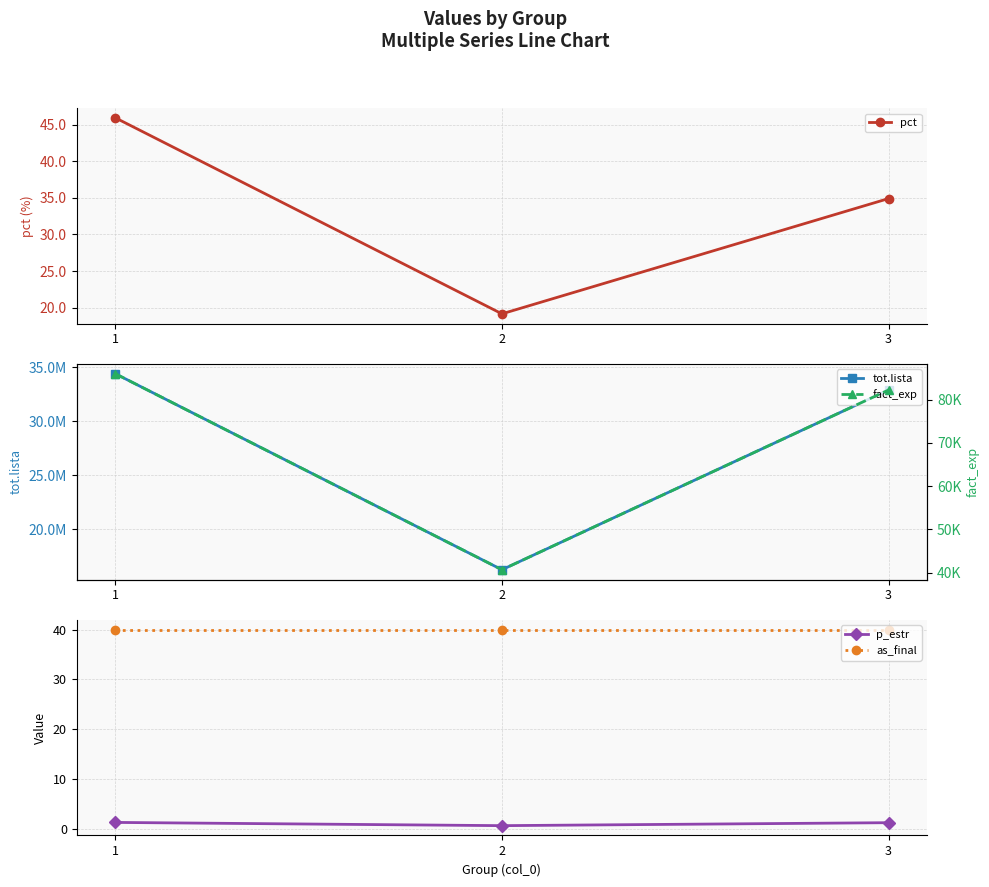

What is the value of the p_estr point at the 3rd from the left?

1.2